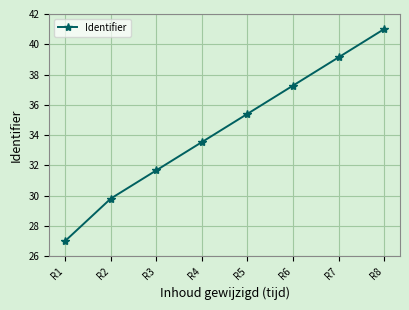

Approximately how many times larger is the value at R7 compared to R5?

1.1